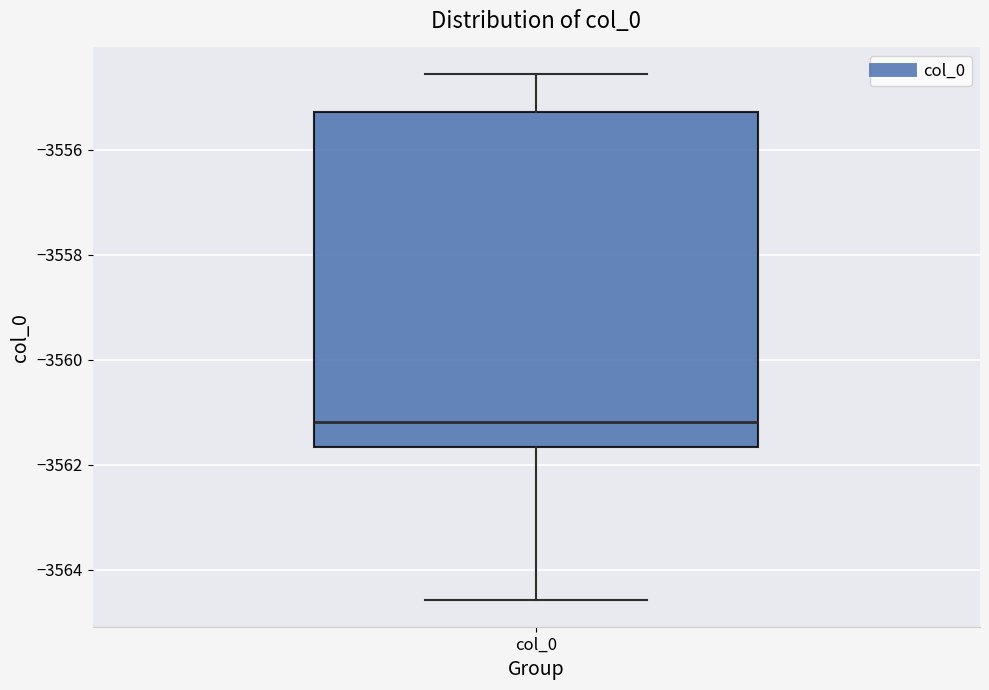

Read this box plot against the y-axis: the position of the median line, the range covered by the box, and the ends of both whiskers. The values are not printed on the chart, so give them approximately, as read against the axis.

median -3561.2, box -3561.6 to -3555.2, whiskers -3564.6 to -3554.6